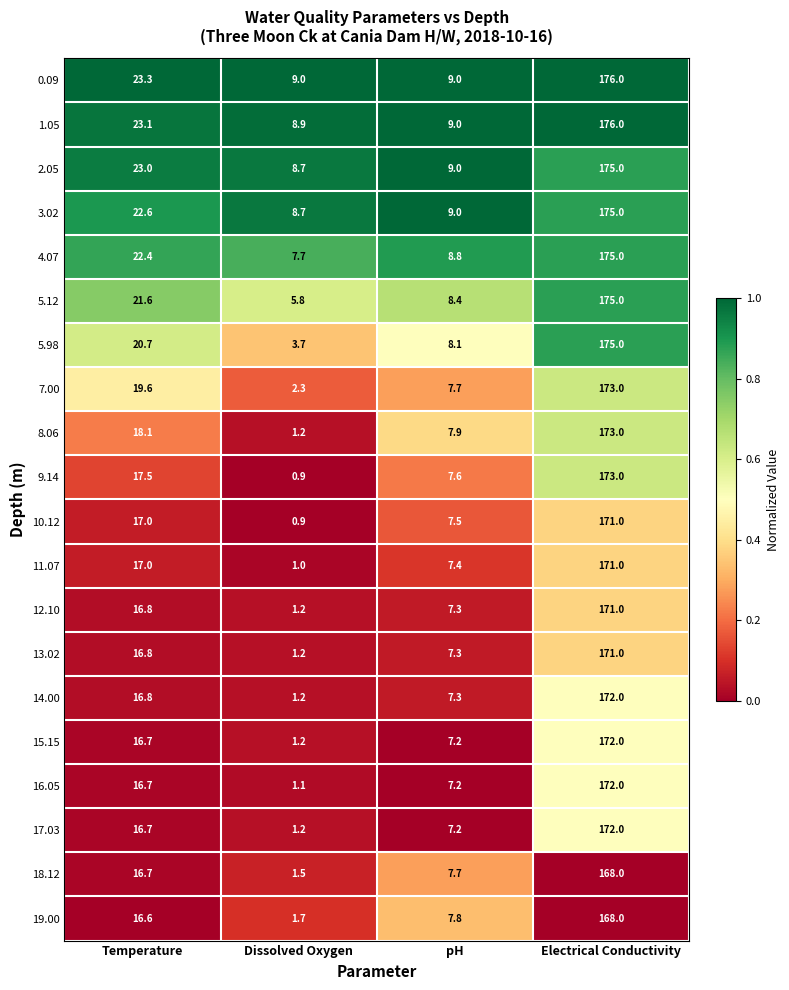

What is the difference between the 10.12 values at Dissolved Oxygen and pH?

6.6